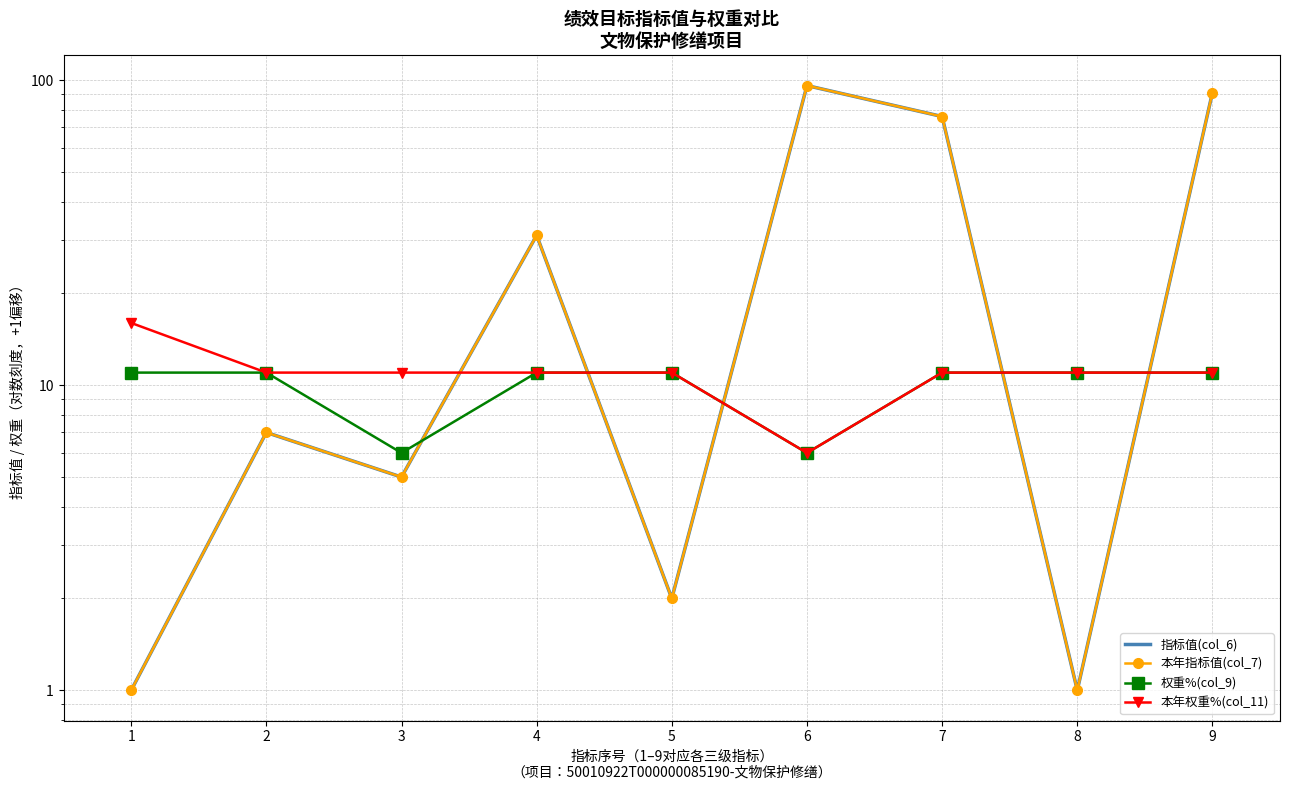

Is it true that 指标值(col_6) equals 76 at 7?

True